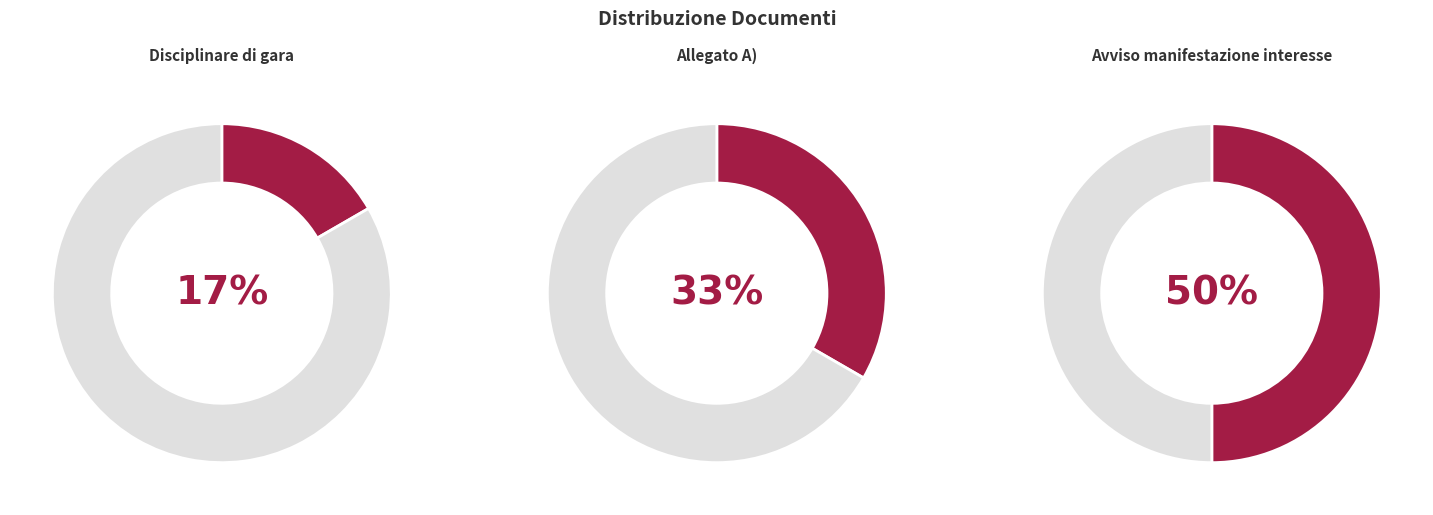

To the nearest percent, what portion does Allegato A) represent?

33%